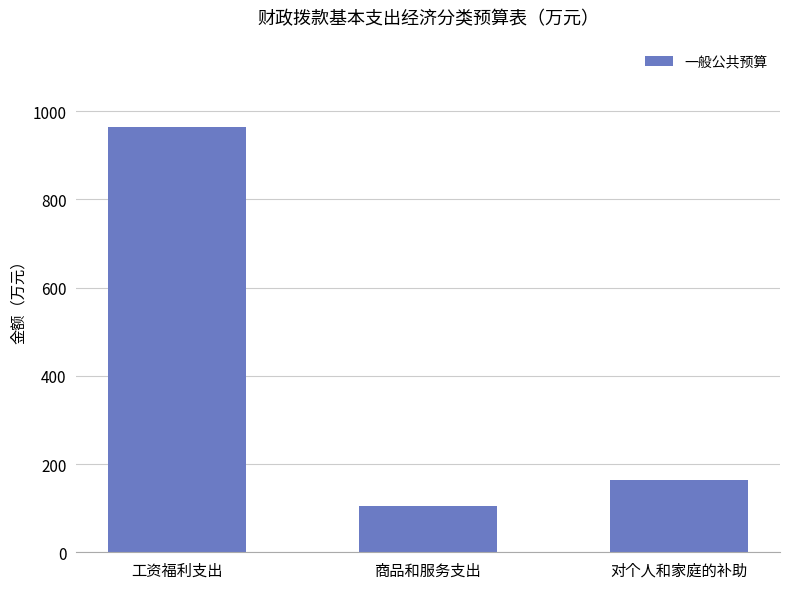

What is the sum of the values at 对个人和家庭的补助 and 工资福利支出?

1126.8